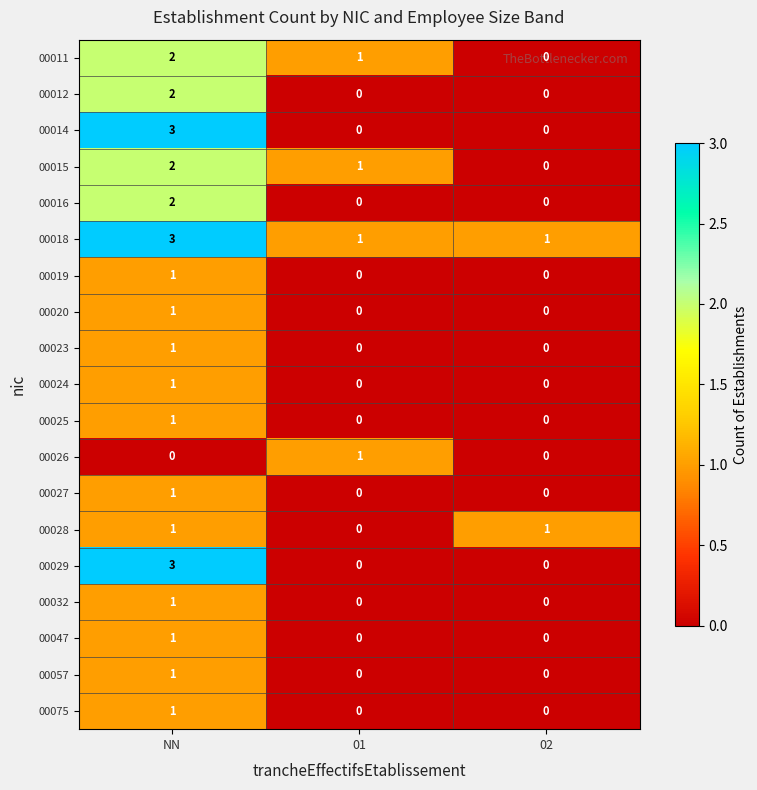

Is it true that 00075 equals 0 at 01?

True